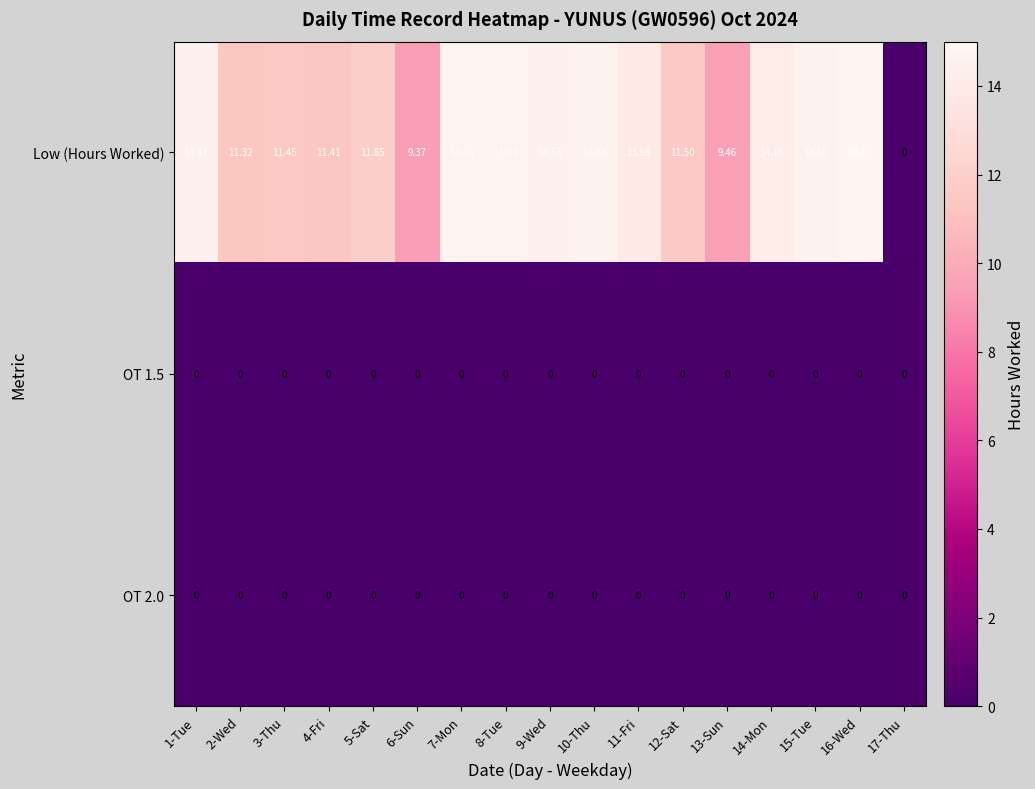

Which series has the largest total across all categories?

Low (Hours Worked)